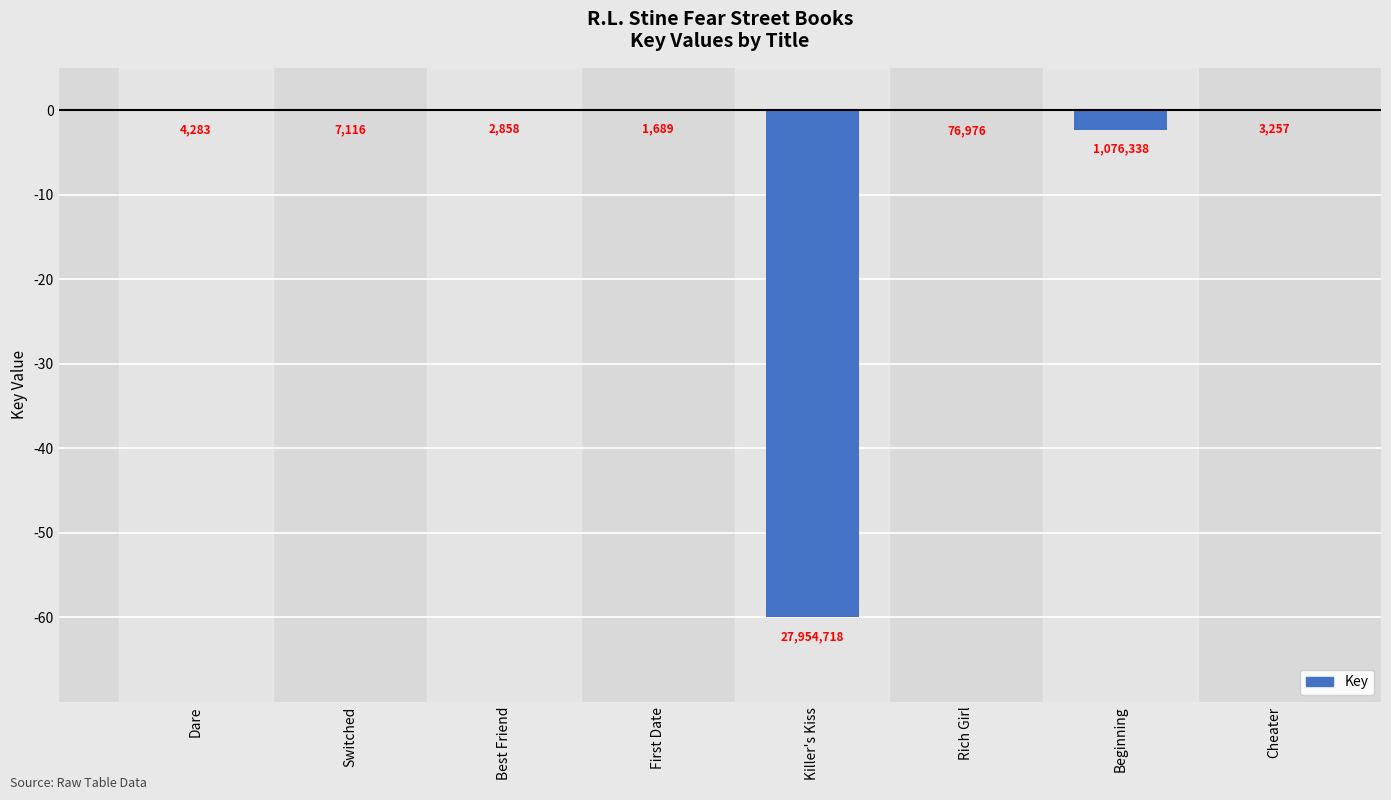

Reading left to right, transcribe all the data shown in this chart.

Dare=-0.0	Switched=-0.0	Best Friend=-0.0	First Date=-0.0	Killer's Kiss=-60.0	Rich Girl=-0.2	Beginning=-2.3	Cheater=-0.0